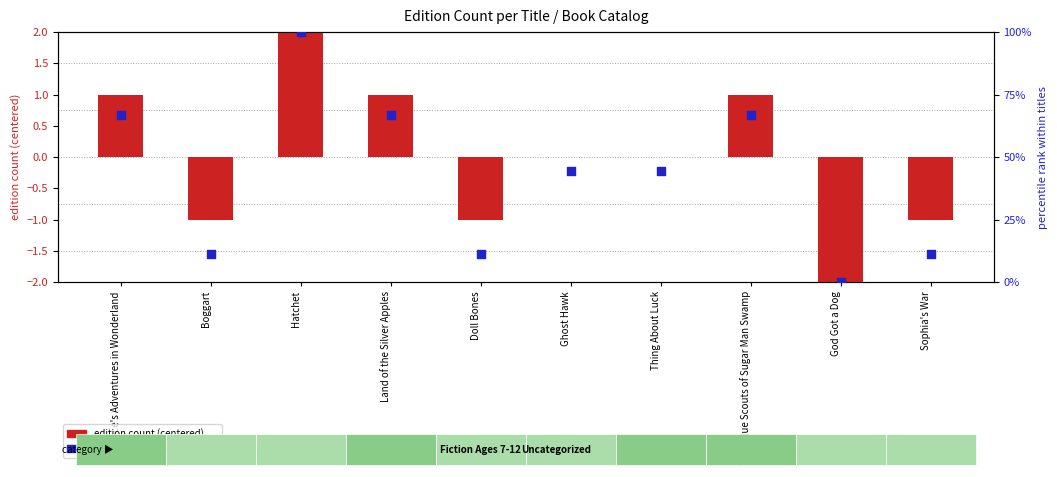

Which series has the widest spread of Y values?

percentile rank within titles